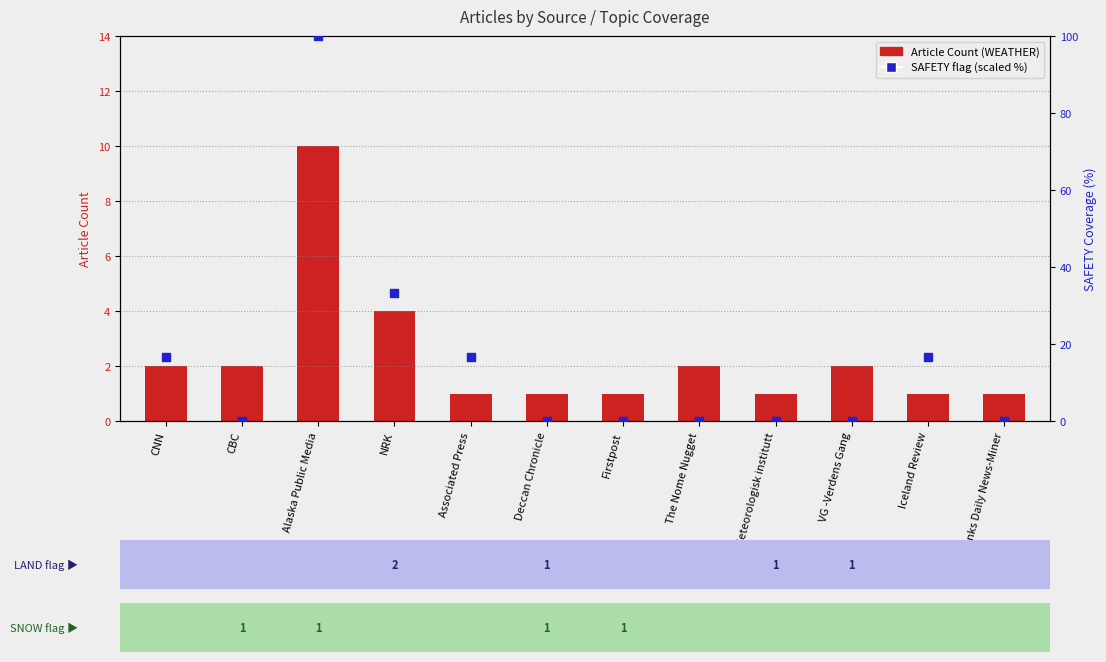

Is the value of SAFETY flag (scaled %) at The Nome Nugget greater than the value of Article Count (WEATHER) at The Nome Nugget?

No